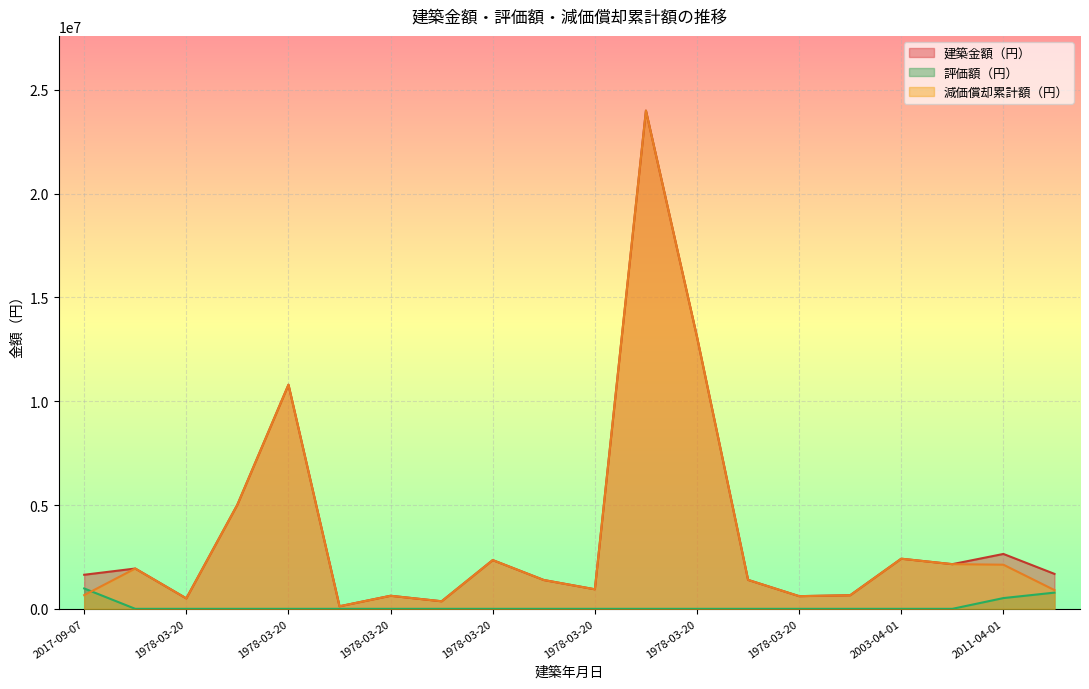

What is the label of the 14th point from the left?

1978-03-20